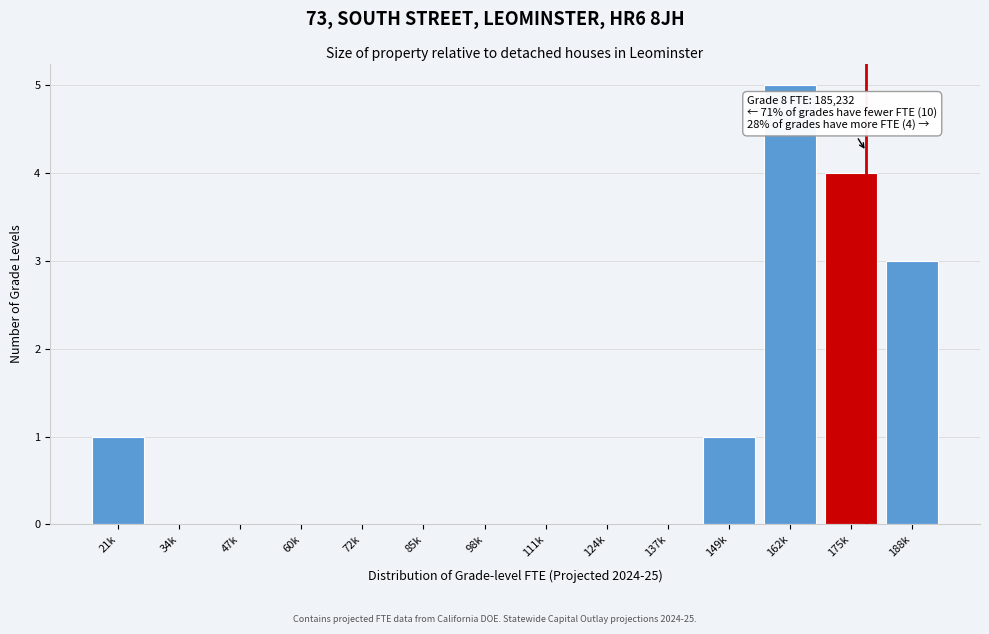

Reading left to right, transcribe all the data shown in this chart.

21k=1	34k=0	47k=0	60k=0	72k=0	85k=0	98k=0	111k=0	124k=0	137k=0	149k=1	162k=5	175k=4	188k=3